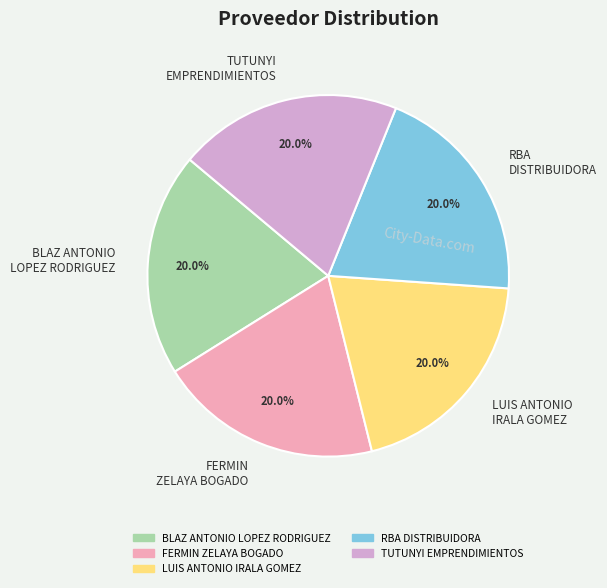

Combined, what portion of the pie is BLAZ ANTONIO LOPEZ RODRIGUEZ and FERMIN ZELAYA BOGADO?

40.0%